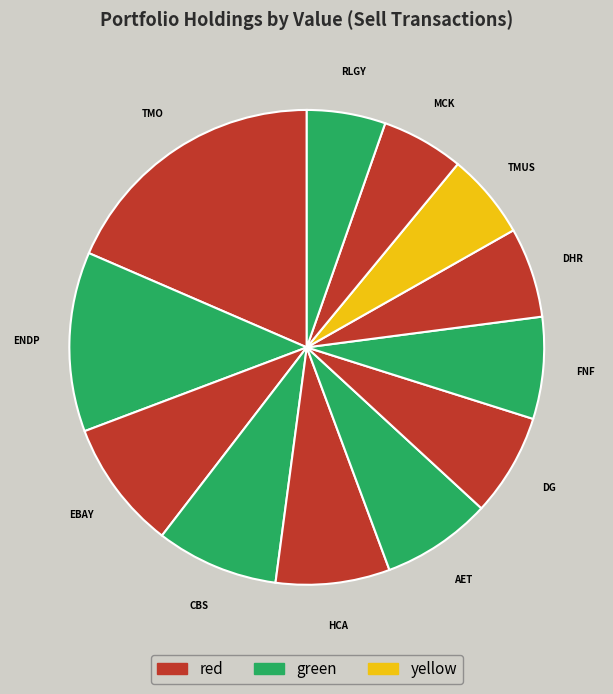

Approximately how many times larger is the value at EBAY compared to FNF?

1.3